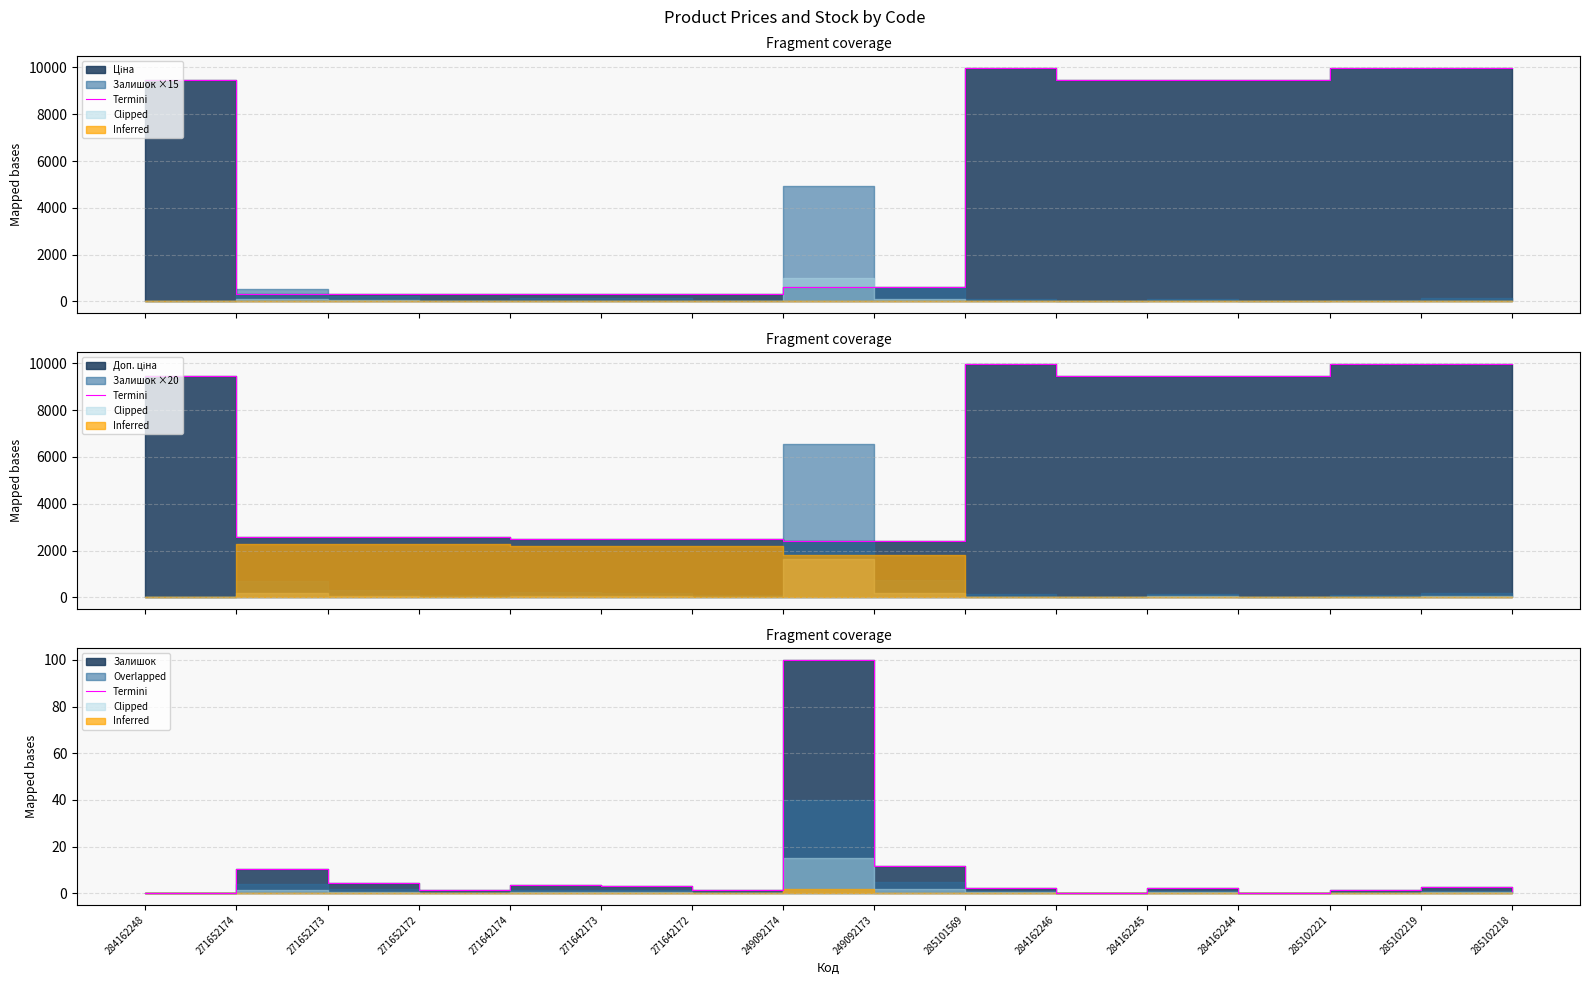

Reading right to left, list all the values displayed in this chart.

285102218=0.9	285102219=2.7	285102221=1.2	284162244=0.0	284162245=2.4	284162246=0.0	285101569=2.1	249092173=11.6	249092174=100.0	271642172=1.2	271642173=3.0	271642174=3.4	271652172=1.2	271652173=4.6	271652174=10.4	284162248=0.0